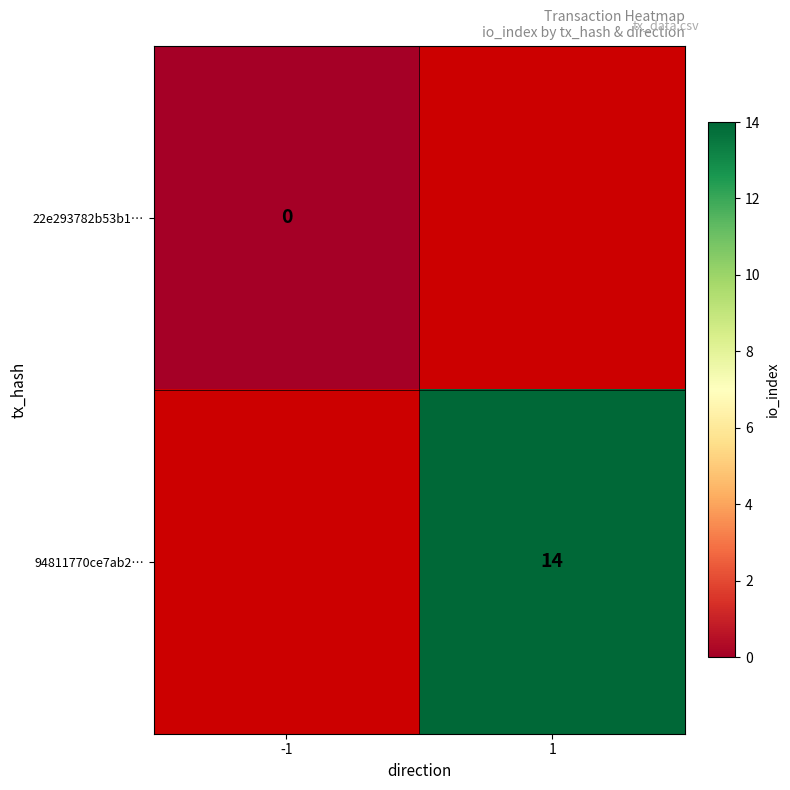

True or false: 94811770ce7ab2… has a value of 14 at 1.

True